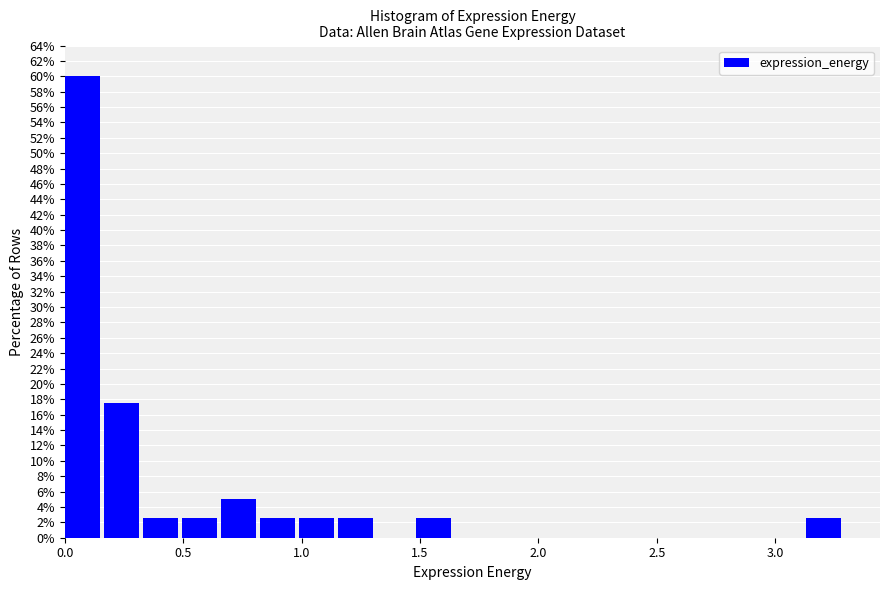

Around what value on the x-axis is the tallest bar? Give the approximate position of its centre, as read against the axis.

0.05